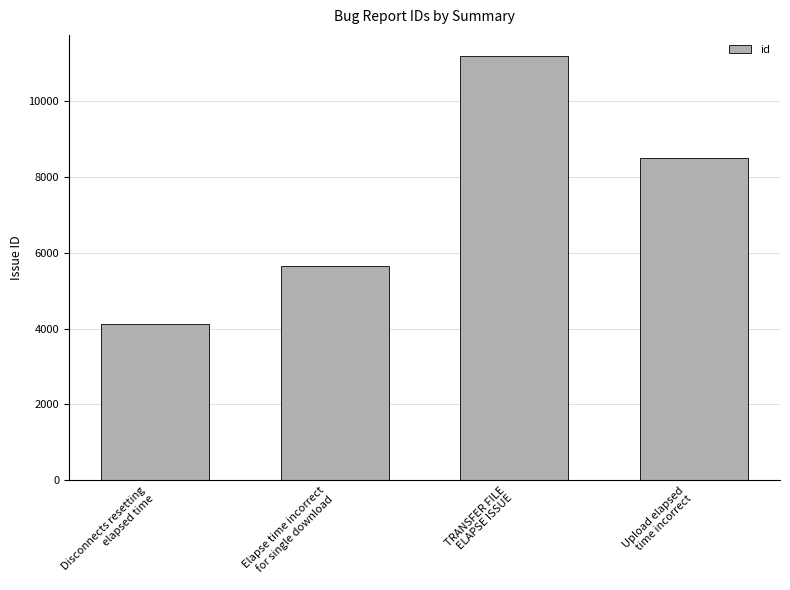

Reading left to right, extract all data points from this chart.

4108	5657	11190	8505